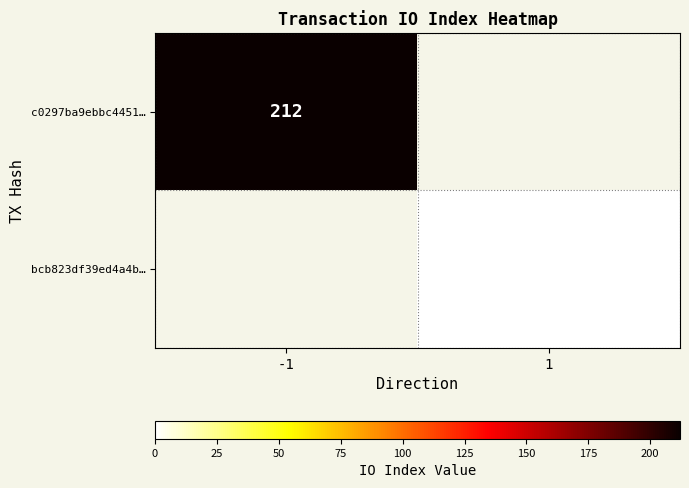

True or false: c0297ba9ebbc4451… has a value of 212 at -1.

True